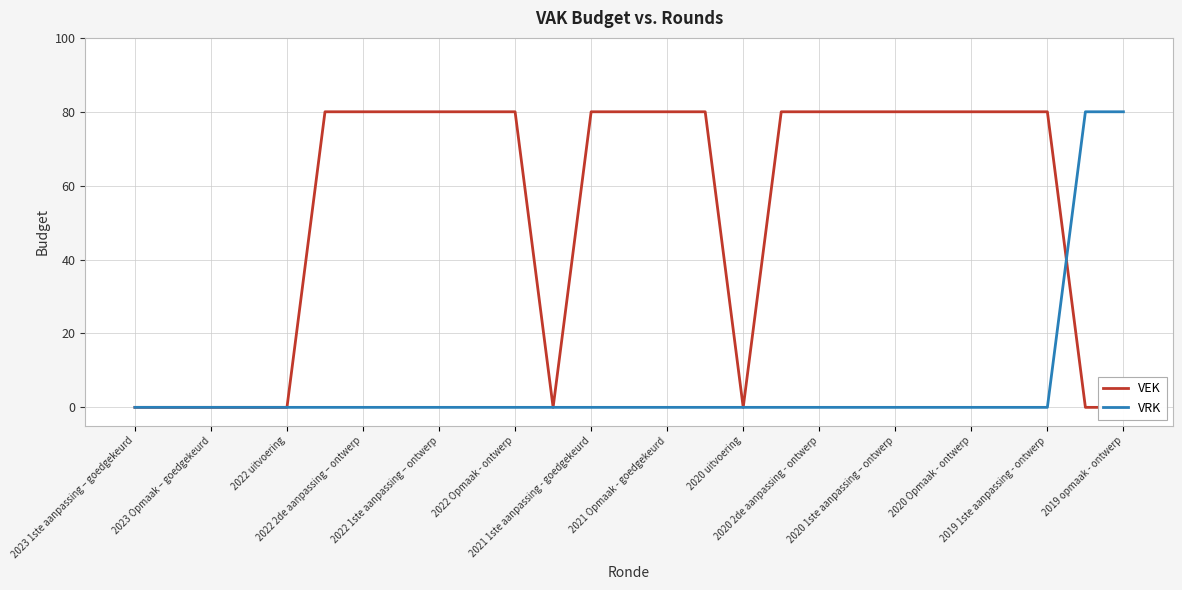

What is the highest value of the VRK series?

80